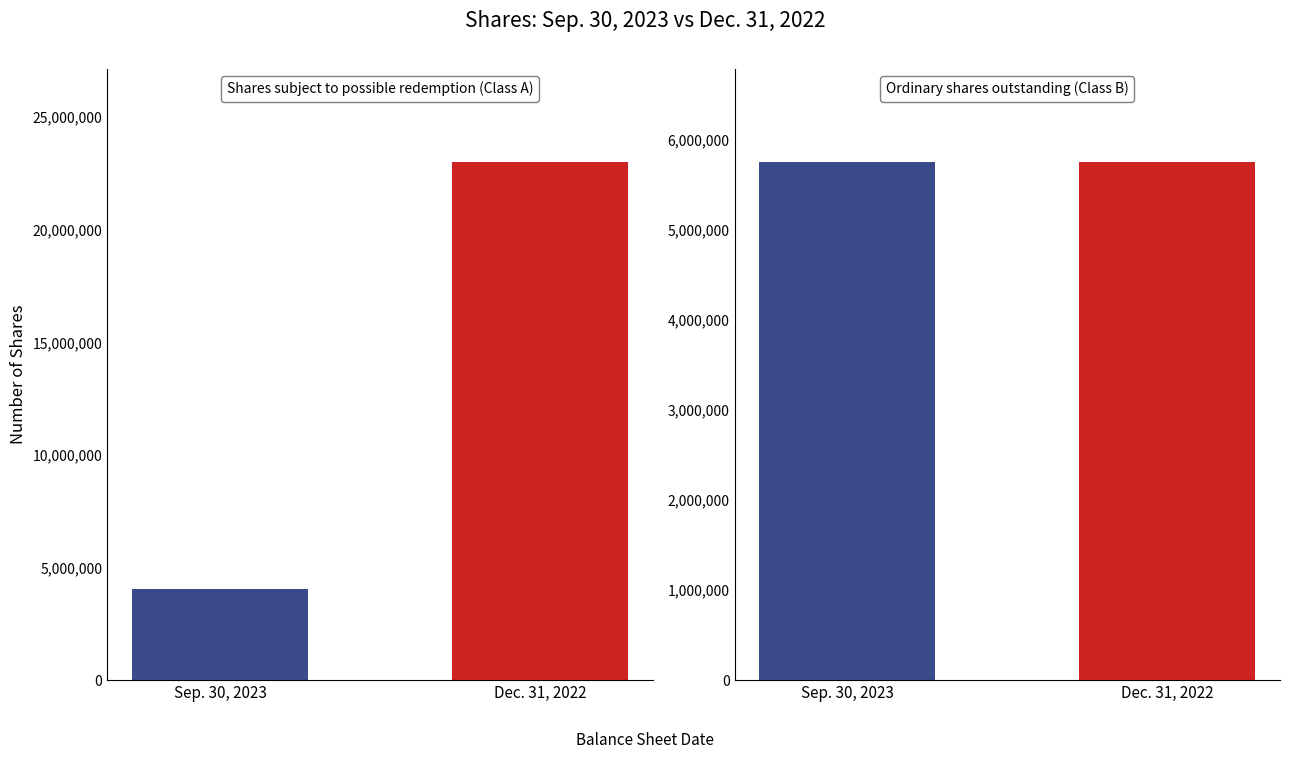

Reading left to right, transcribe all the data shown in this chart.

Sep. 30, 2023: 4059402	5750000
Dec. 31, 2022: 23000000	5750000